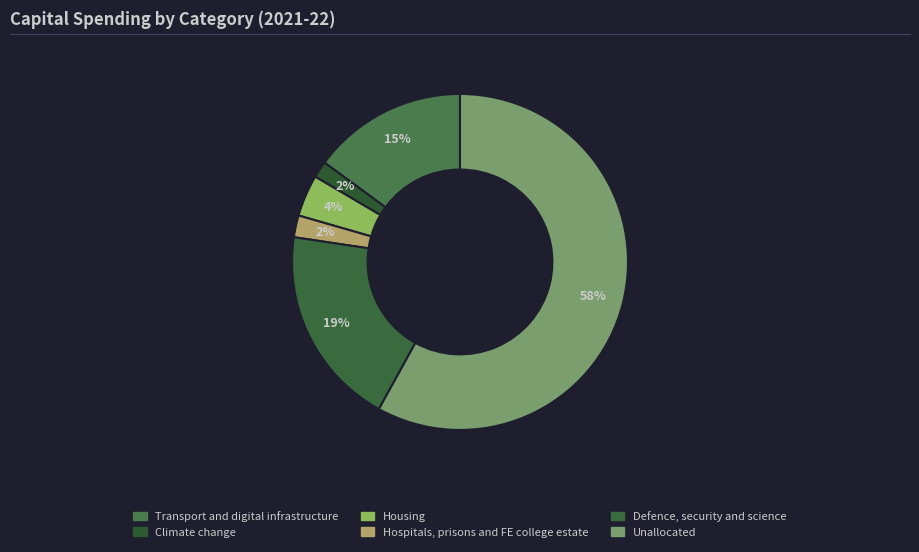

What is the majority slice?

Unallocated